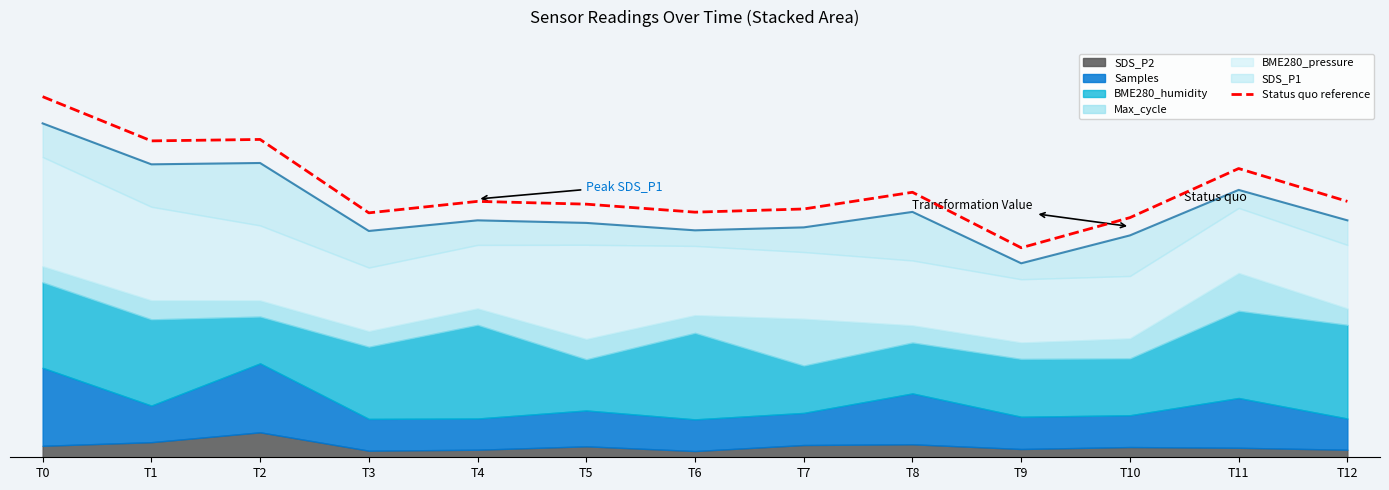

The value at T10 is 76.8. True or false?

True